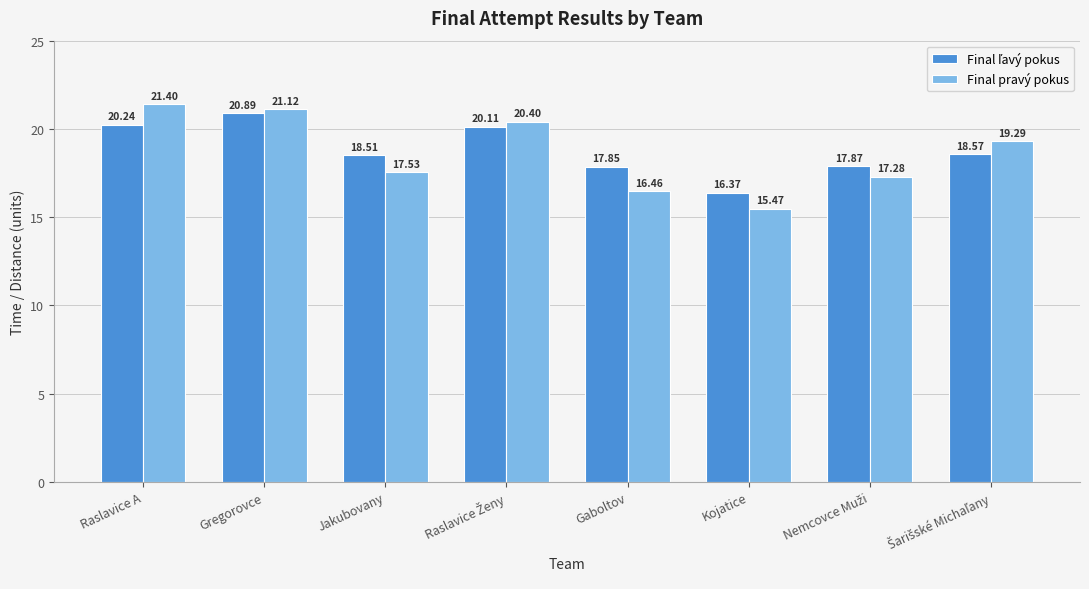

At which label is Final pravý pokus closest to 18?

Jakubovany